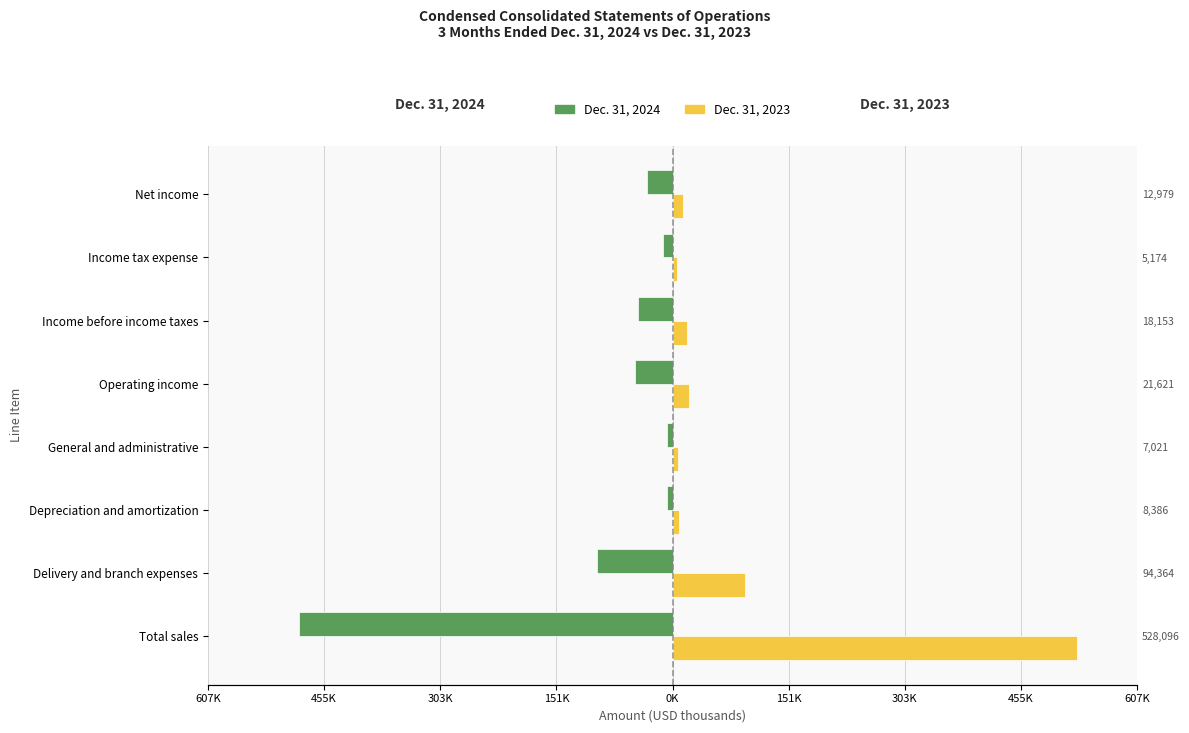

What is the value of the Dec. 31, 2024 bar at the 4th from the left?

-7183